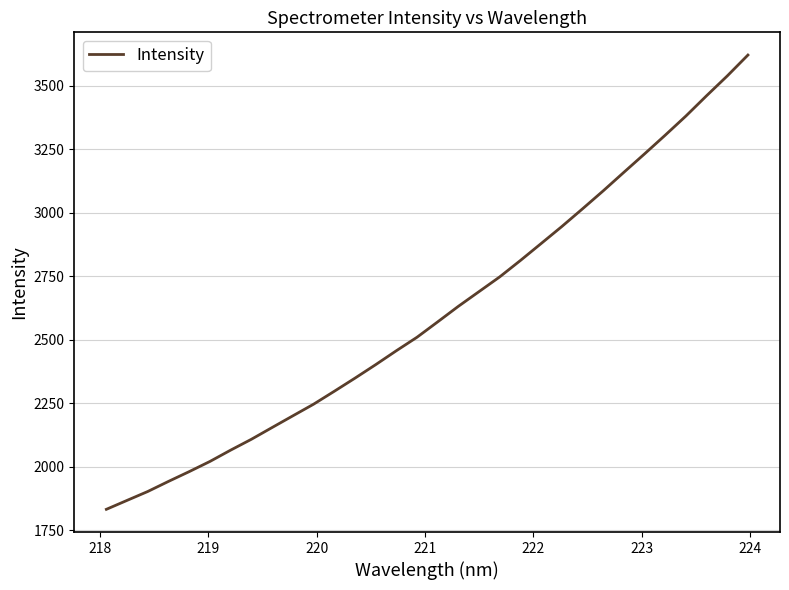

What is the greatest value displayed?

3621.3